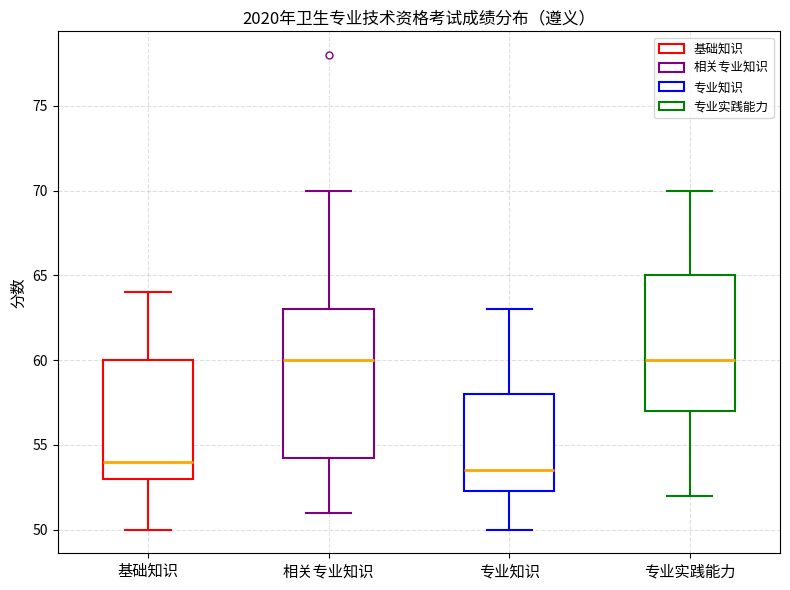

Reading left to right, transcribe this box plot: for each box, give where its median line is, the range the box spans, and where its two whiskers end, as read against the y-axis. The values are not printed on the chart, so give them approximately, as read against the axis.

基础知识: median 54.0, box 53.0 to 60.0, whiskers 50.0 to 64.0
相关专业知识: median 60.0, box 54.5 to 63.0, whiskers 51.0 to 70.0
专业知识: median 53.5, box 52.5 to 58.0, whiskers 50.0 to 63.0
专业实践能力: median 60.0, box 57.0 to 65.0, whiskers 52.0 to 70.0